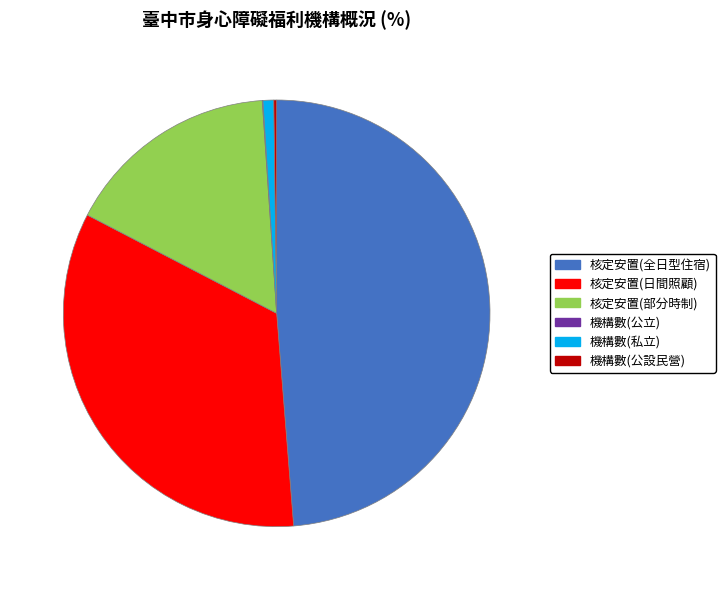

Do 核定安置(部分時制) and 核定安置(全日型住宿) together represent more than half of the pie?

Yes